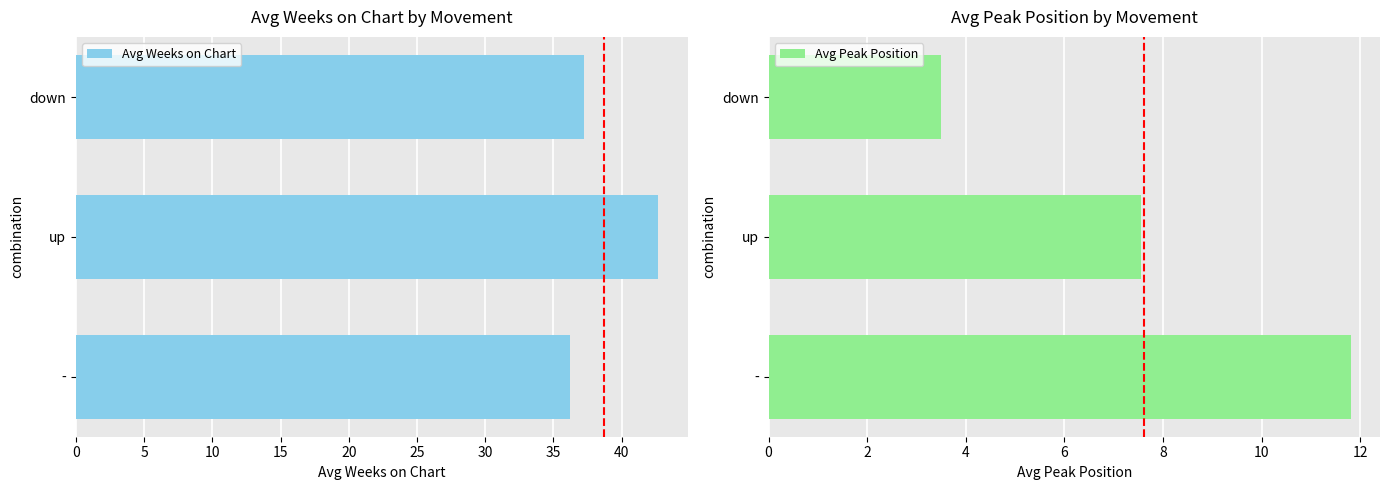

How many values in the Avg Peak Position series exceed 7?

2